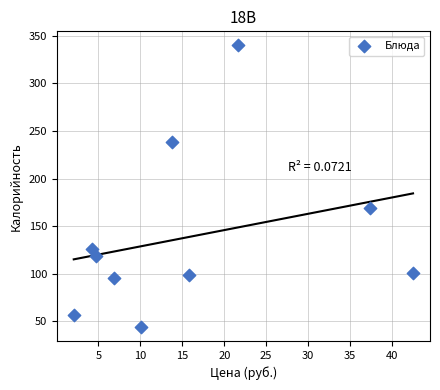

What Y value in the scatter plot is closest to 192?

169